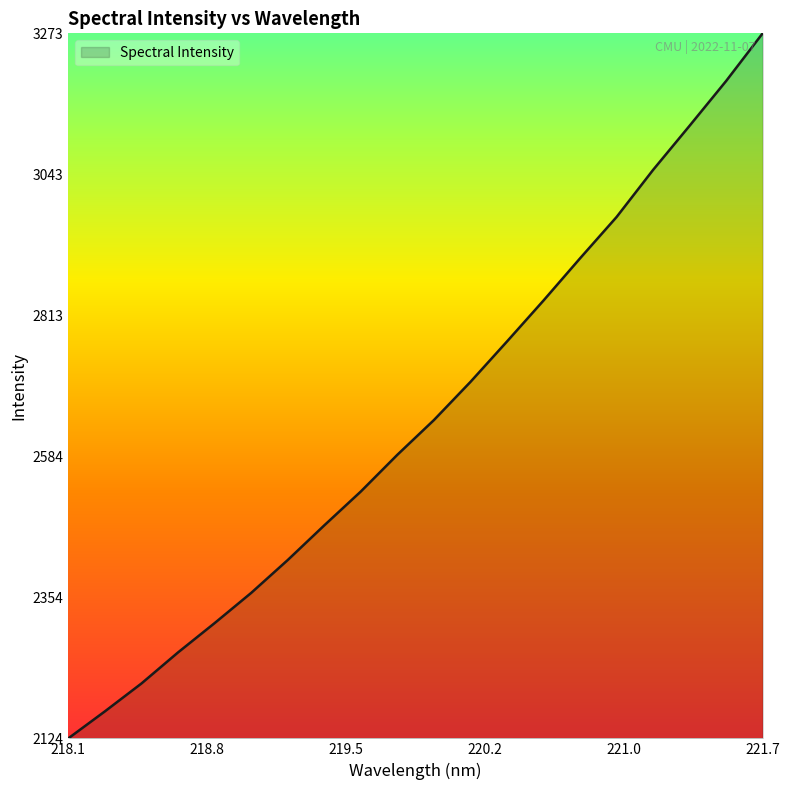

What is the minimum value shown in the chart?

2124.9